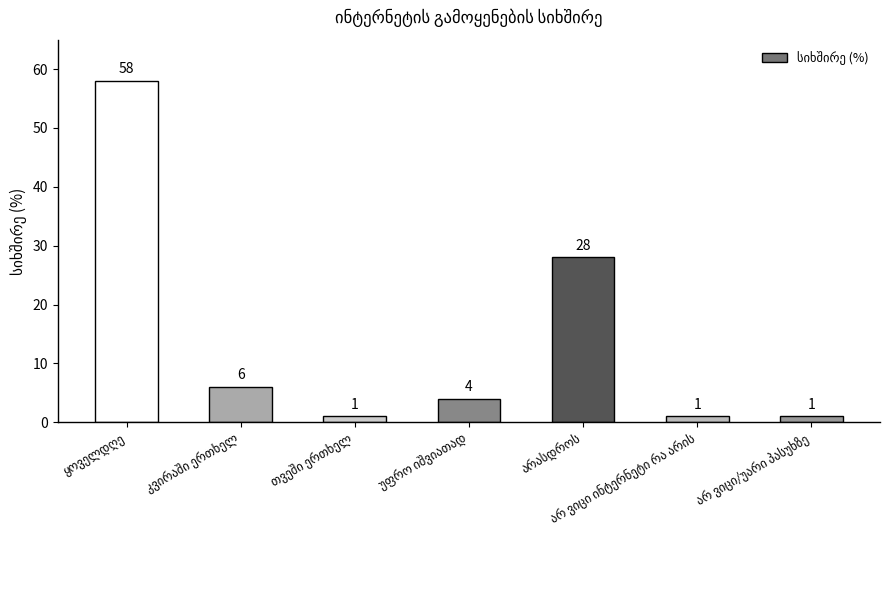

What is the maximum value shown in the chart?

58